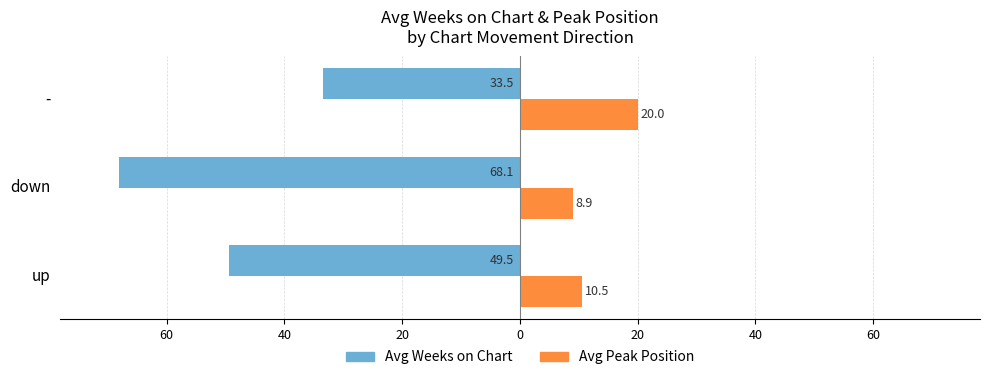

What are all the series names shown in the legend?

Avg Weeks on Chart, Avg Peak Position